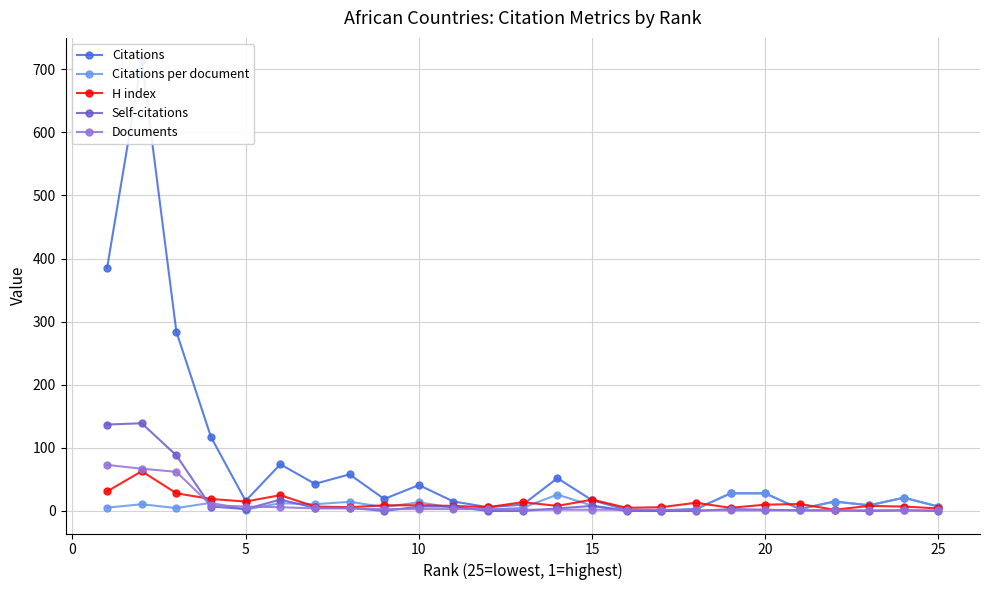

The Citations series shows 121.0 at 20. True or false?

False